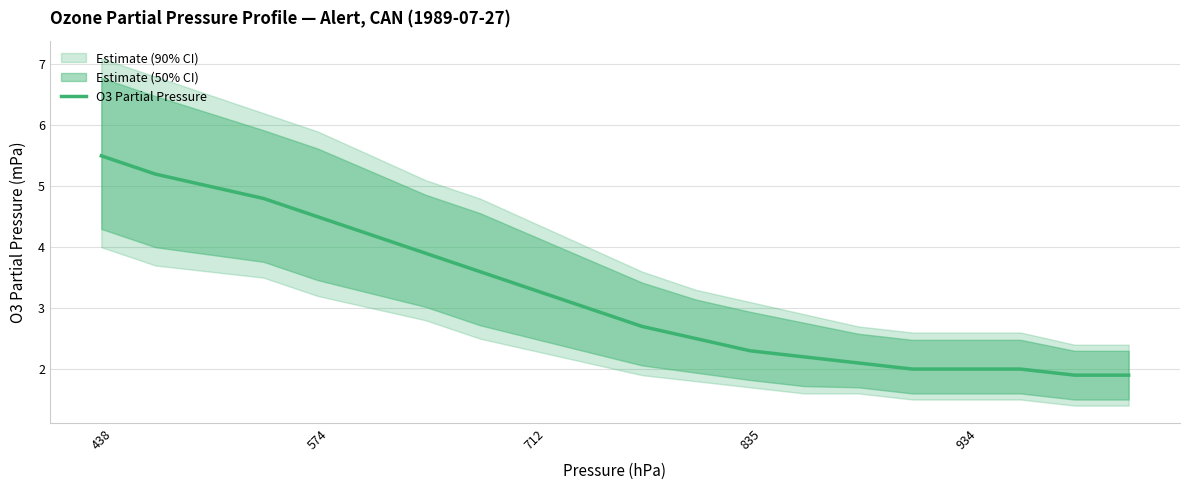

What is the change in value from 11 to 13?

-0.3